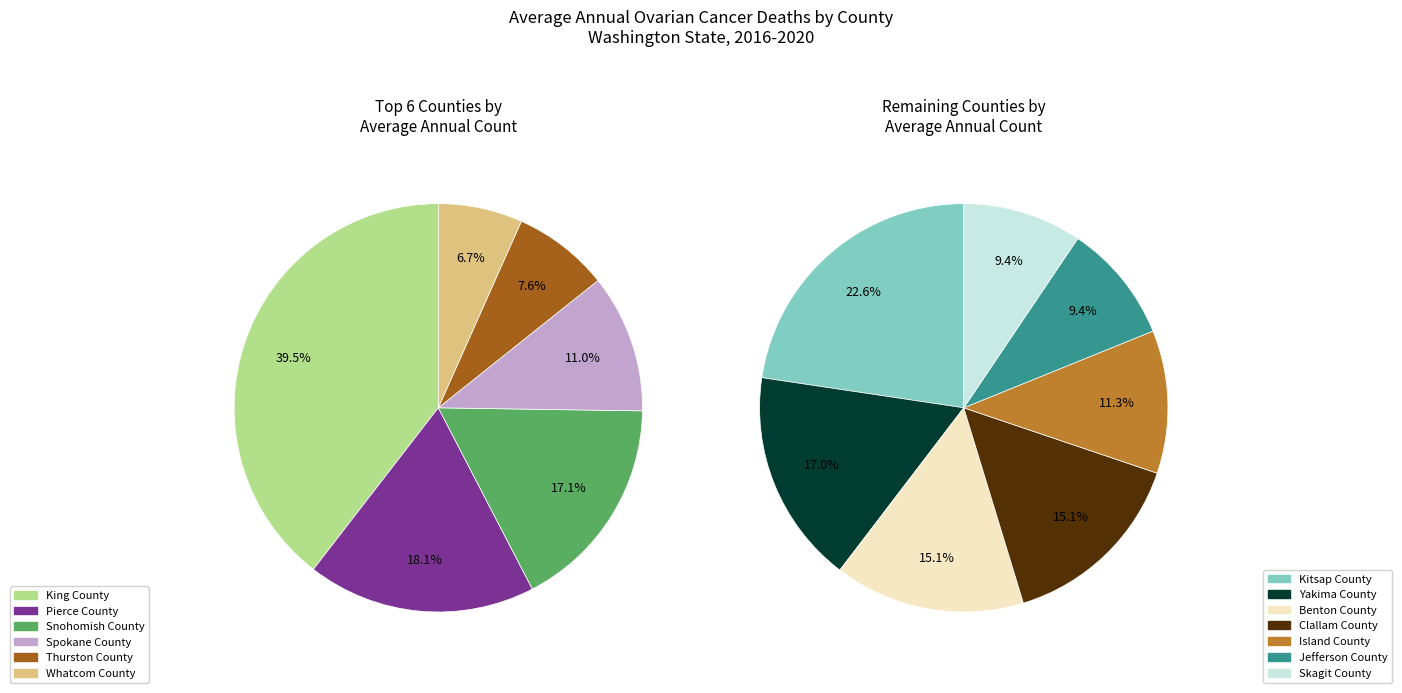

Is the sum of Yakima County and Clallam County greater than half?

No